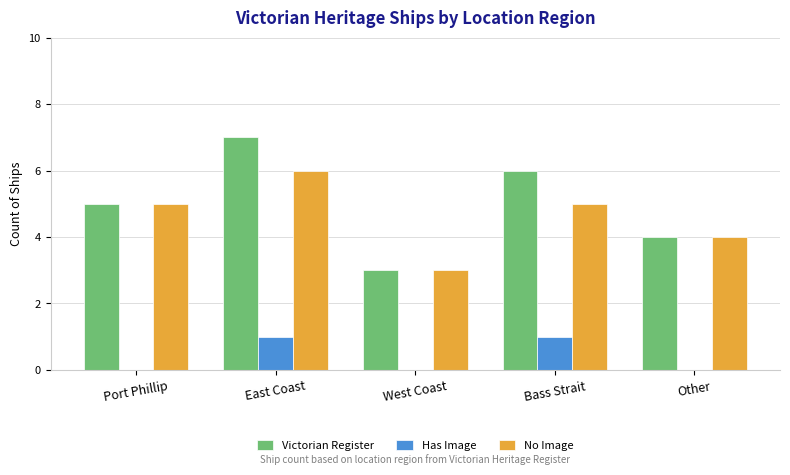

What is the maximum value for Victorian Register?

7